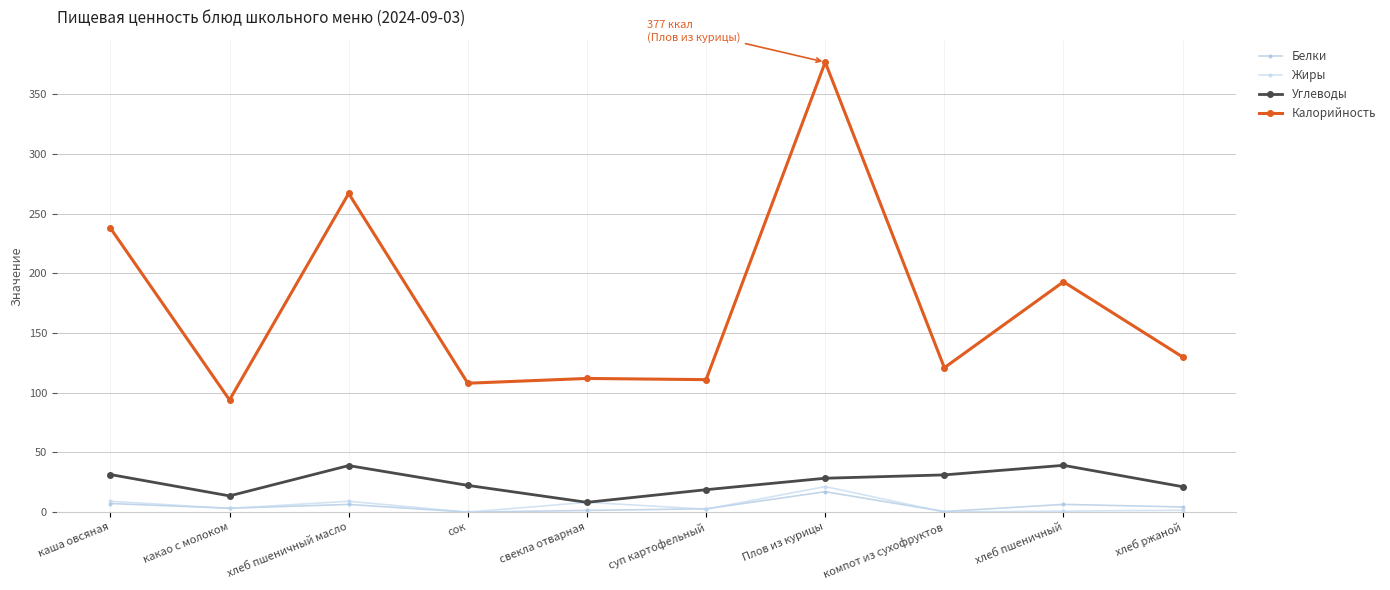

Is it true that Углеводы equals 31.2 at компот из сухофруктов?

True